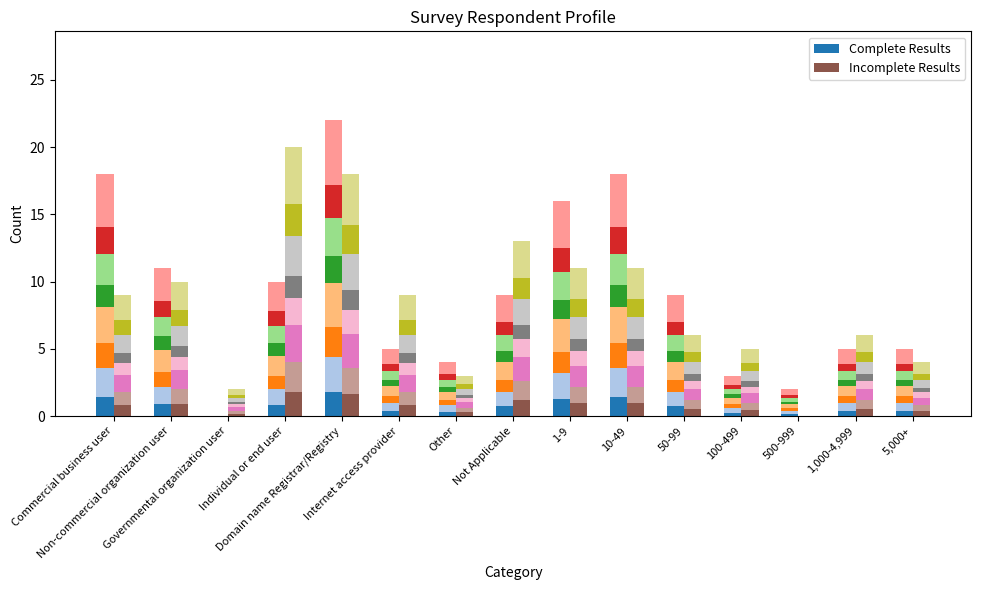

How many bars are there in total?

30